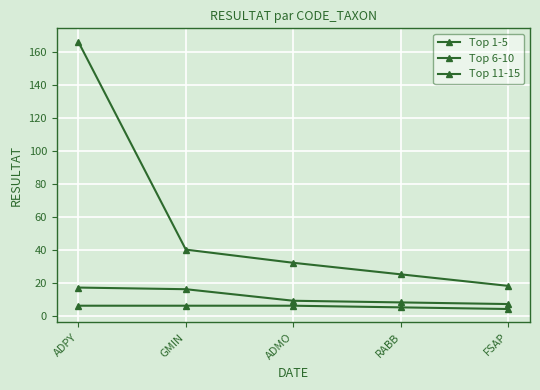

Reading left to right, what are all the values shown in this chart?

Top 1-5: ADPY=166	GMIN=40	ADMO=32	RABB=25	FSAP=18
Top 6-10: ADPY=17	GMIN=16	ADMO=9	RABB=8	FSAP=7
Top 11-15: ADPY=6	GMIN=6	ADMO=6	RABB=5	FSAP=4